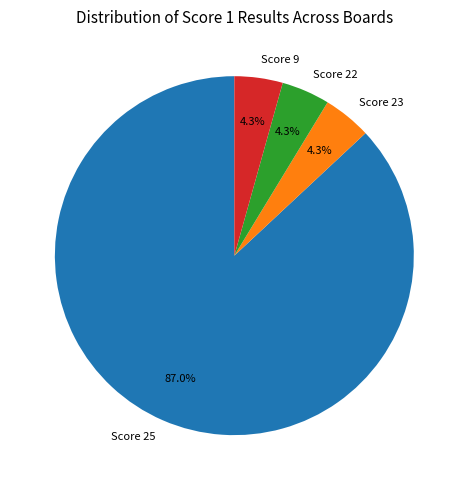

Is the sum of Score 25 and Score 22 greater than half?

Yes